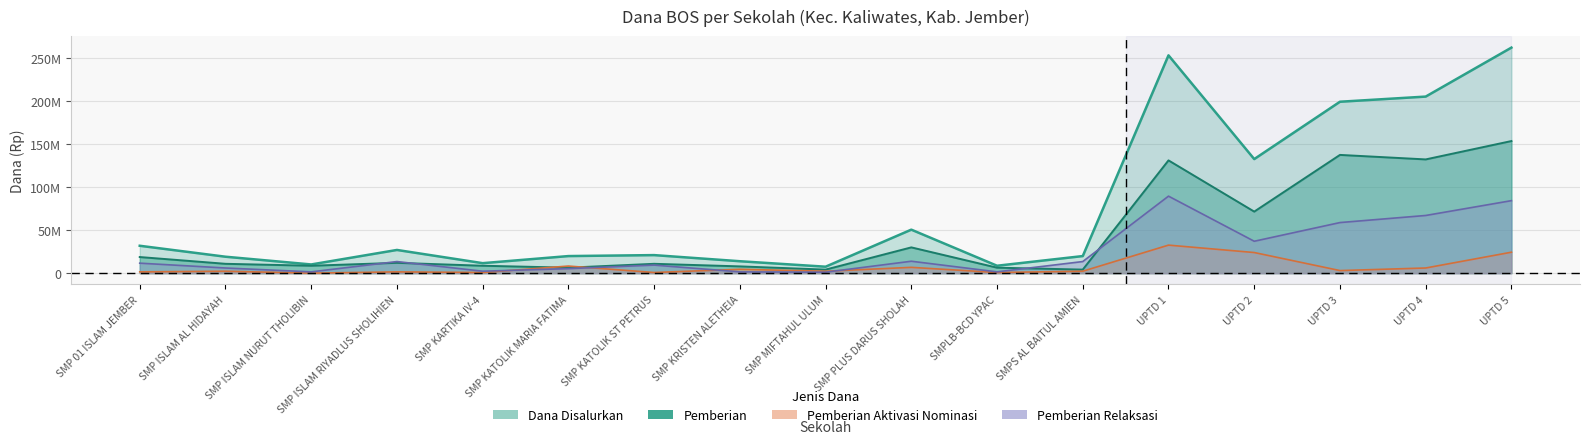

Where does the Pemberian series first go above 10875000?

SMP 01 ISLAM JEMBER